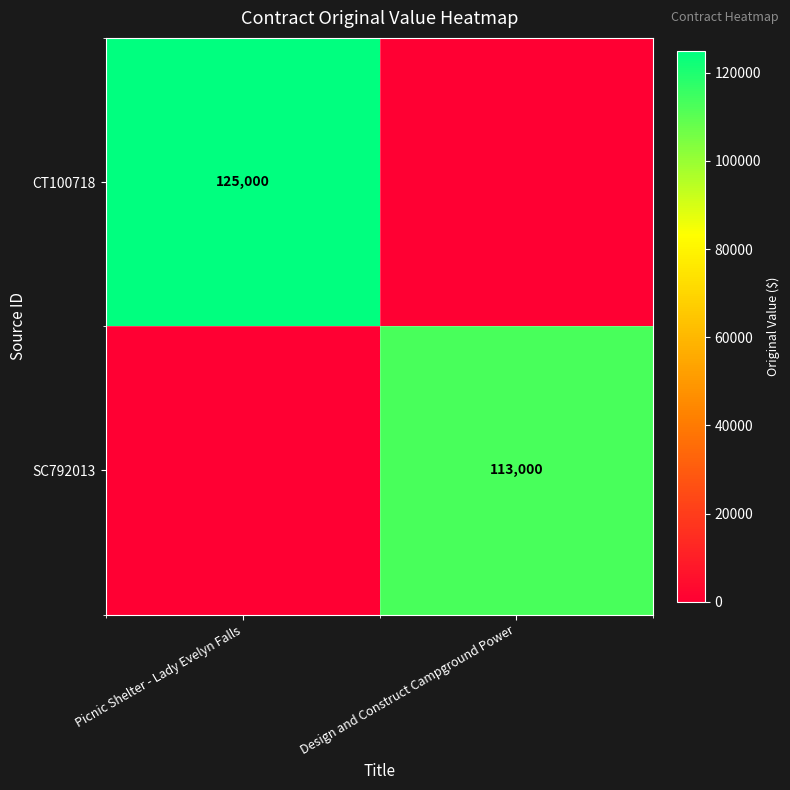

Count the number of data series in this chart.

2